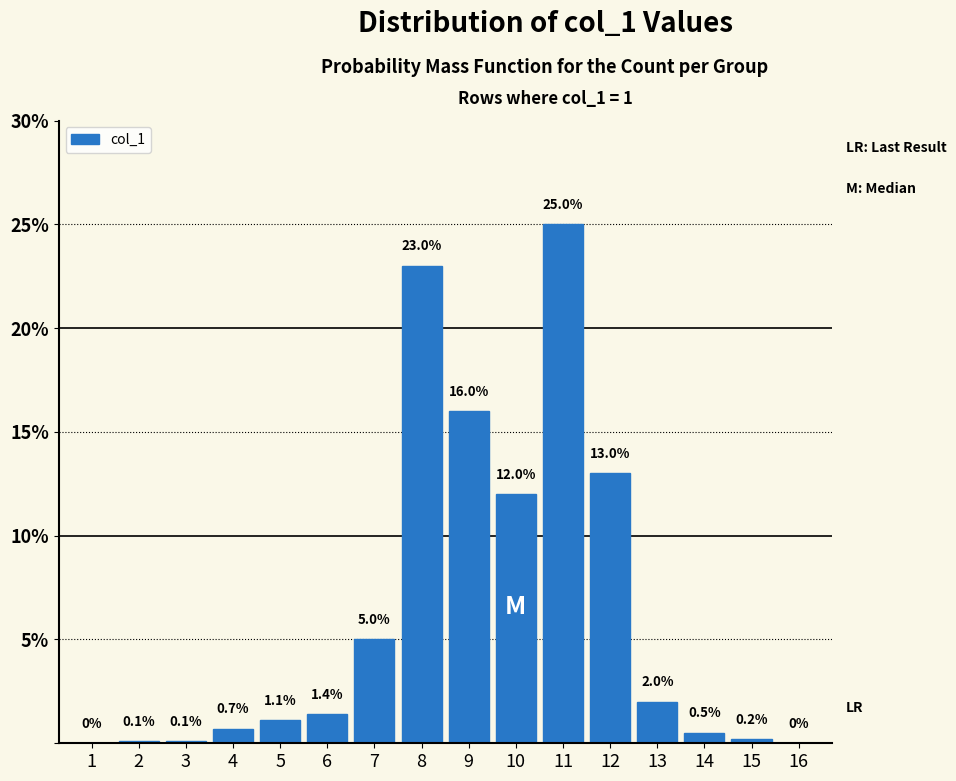

Reading left to right, what are all the values shown in this chart?

1=0.0	2=0.1	3=0.1	4=0.7	5=1.1	6=1.4	7=5.0	8=23.0	9=16.0	10=12.0	11=25.0	12=13.0	13=2.0	14=0.5	15=0.2	16=0.0